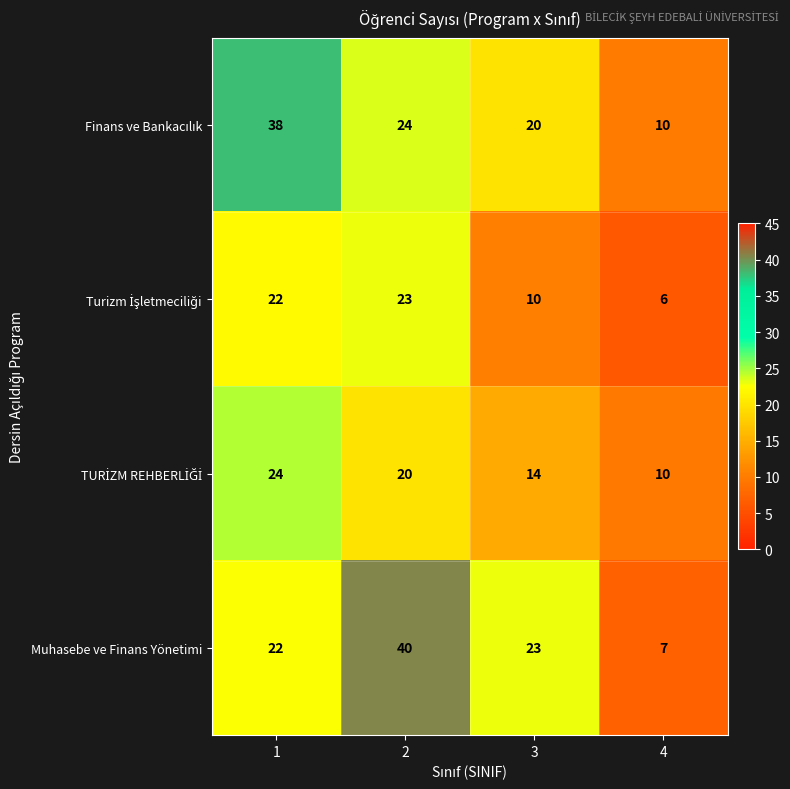

Which category has the lowest value across all series?

4